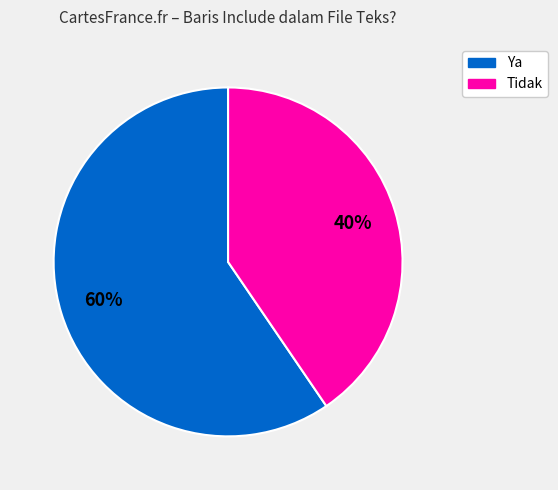

Which slice is the smallest?

Tidak